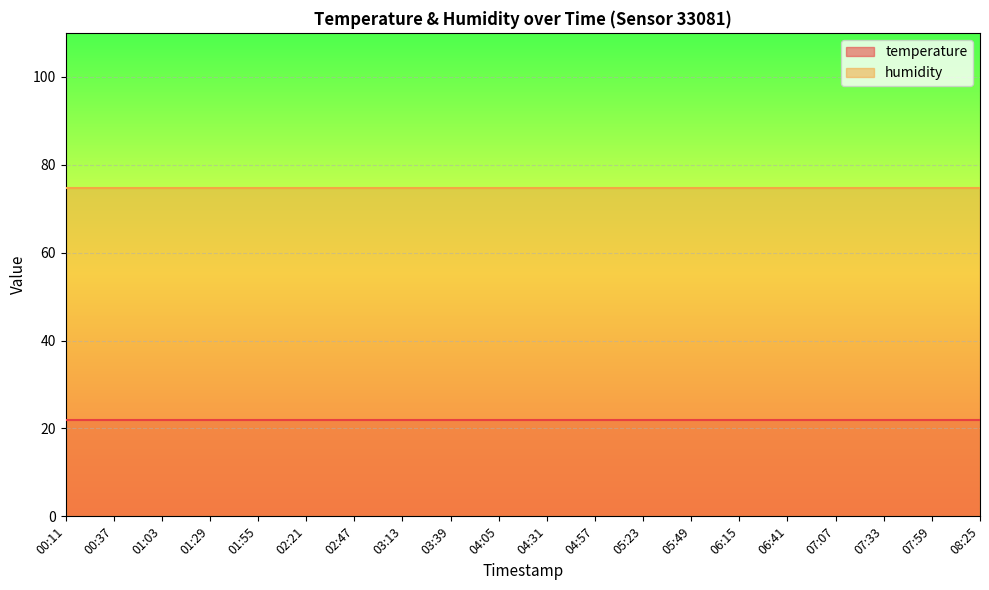

What is the label of the 10th point from the right?

04:31